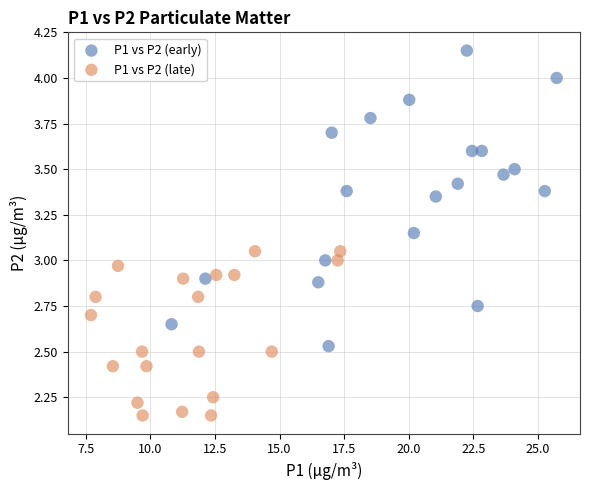

Which series reaches the maximum Y coordinate?

P1 vs P2 (early)